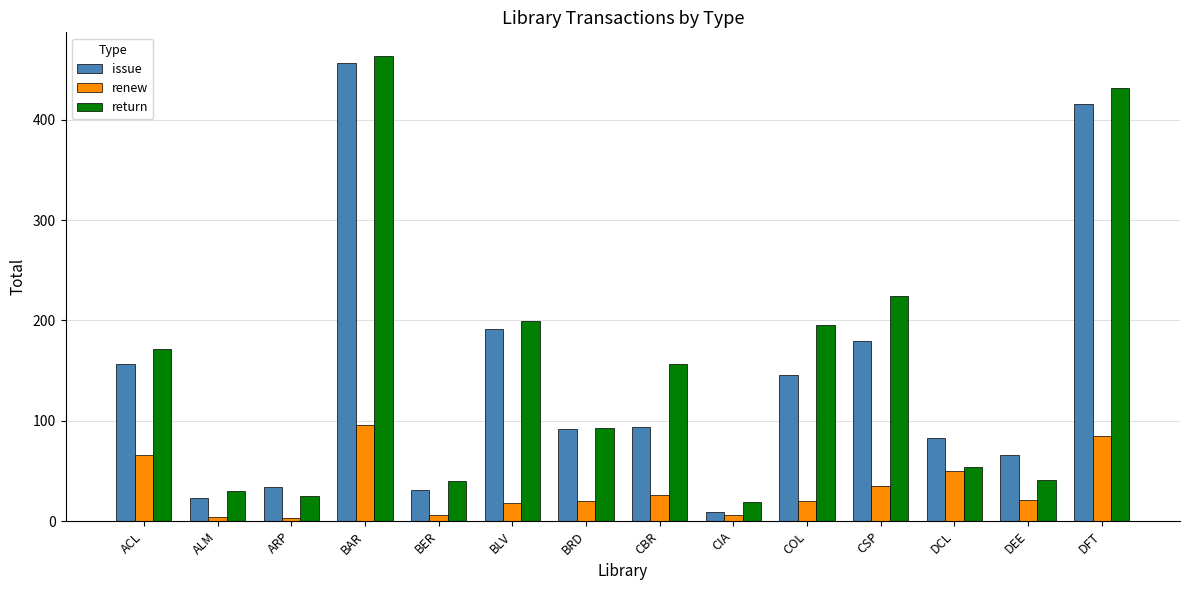

What is the difference between the maximum and minimum values in the renew series?

93